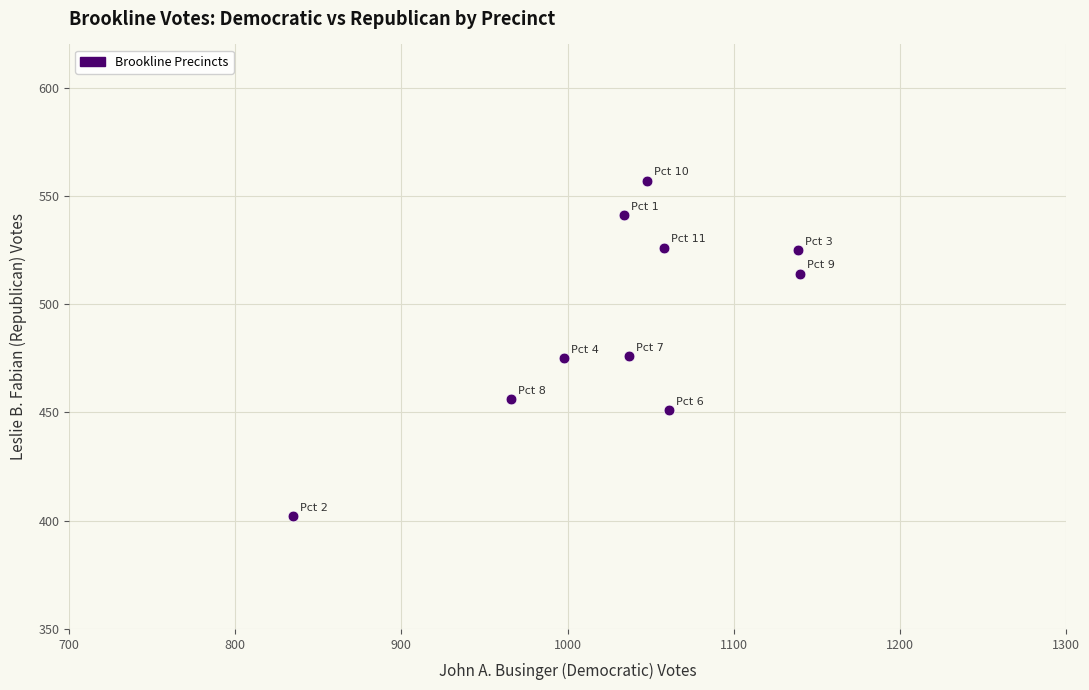

What is the range of X values (max minus min)?

305